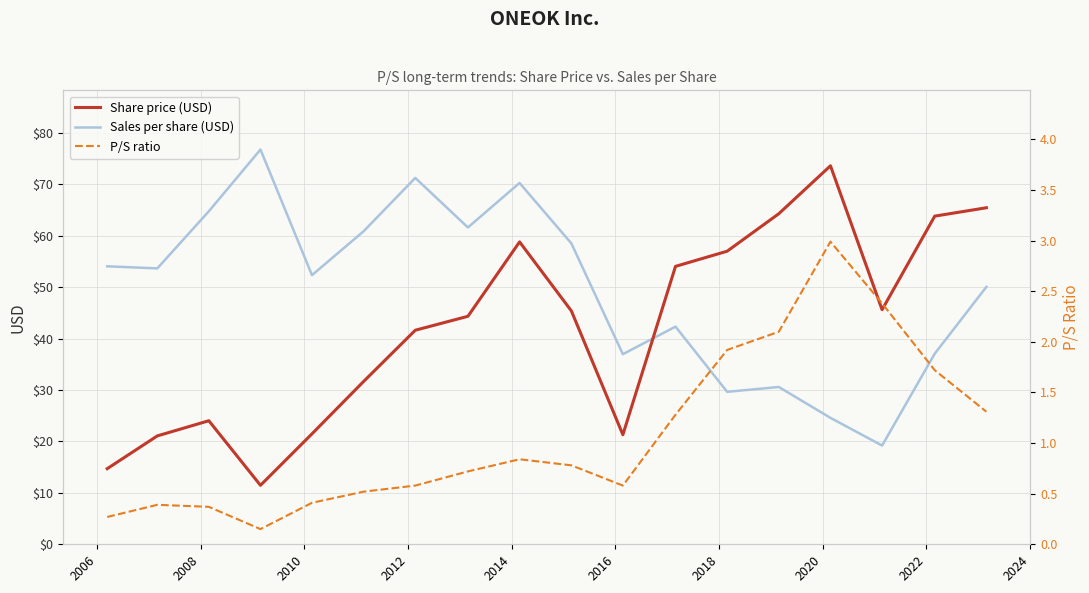

What is the highest value of the Share price (USD) series?

73.6